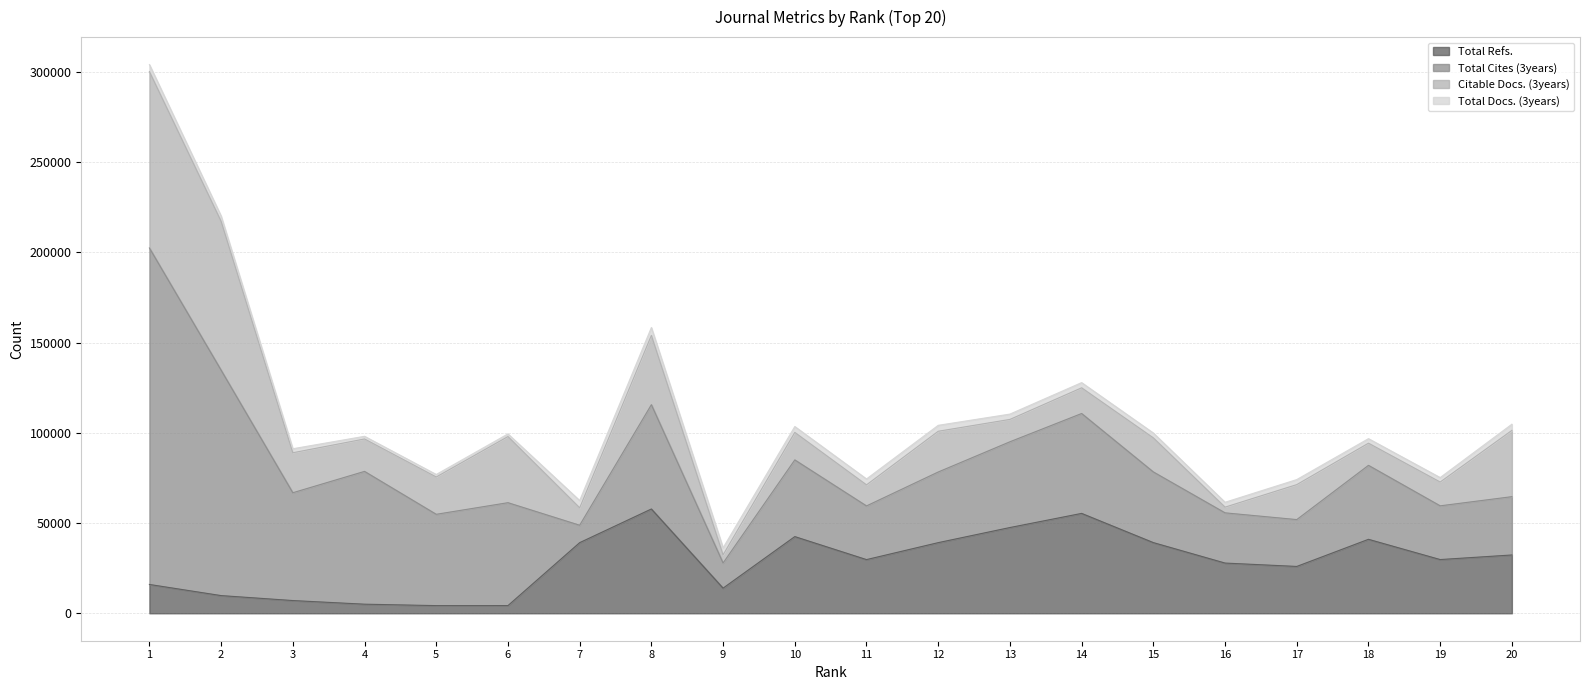

How many times do Total Cites (3years) and Citable Docs. (3years) cross each other?

1